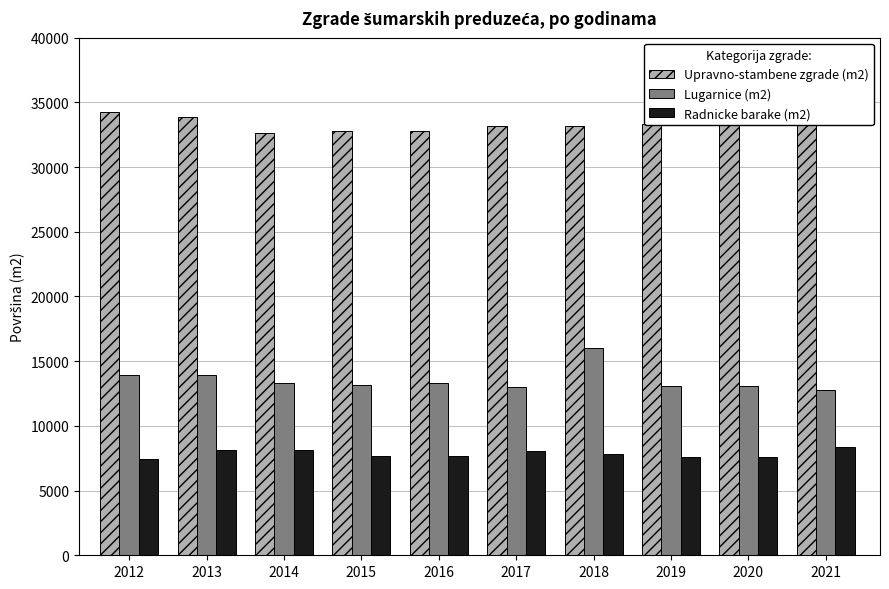

Between 2013 and 2019, which series saw the biggest shift?

Lugarnice (m2)